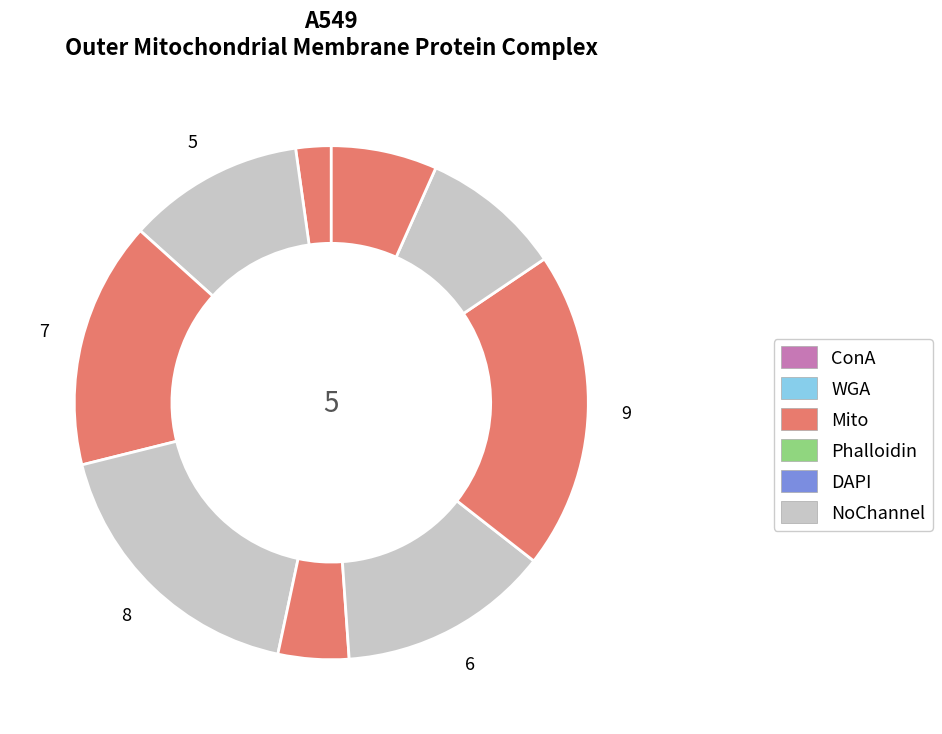

How many segments does this pie chart have?

9